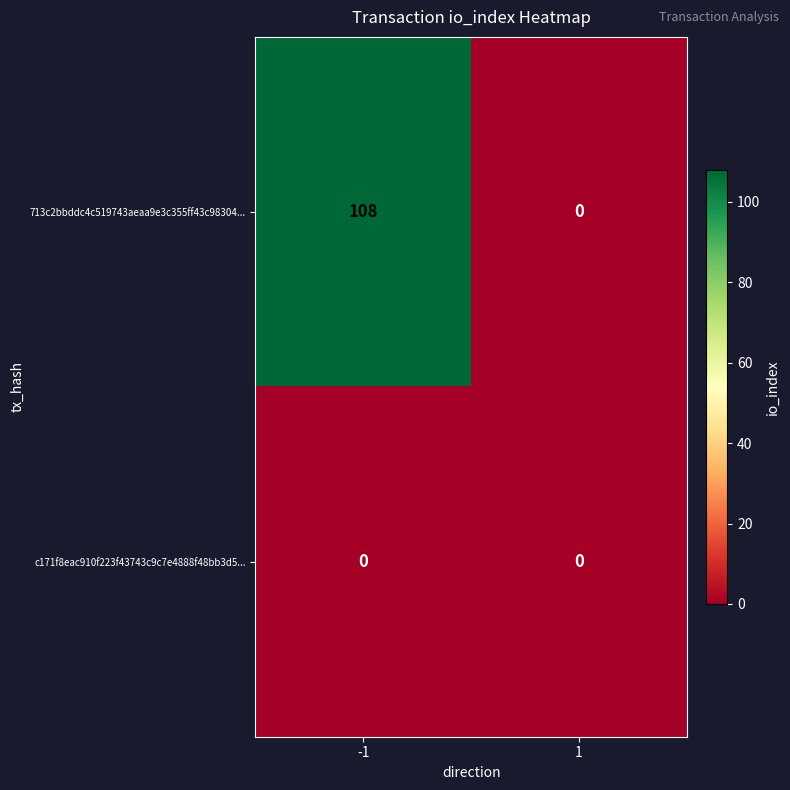

At which category is the sum across all series the highest?

-1